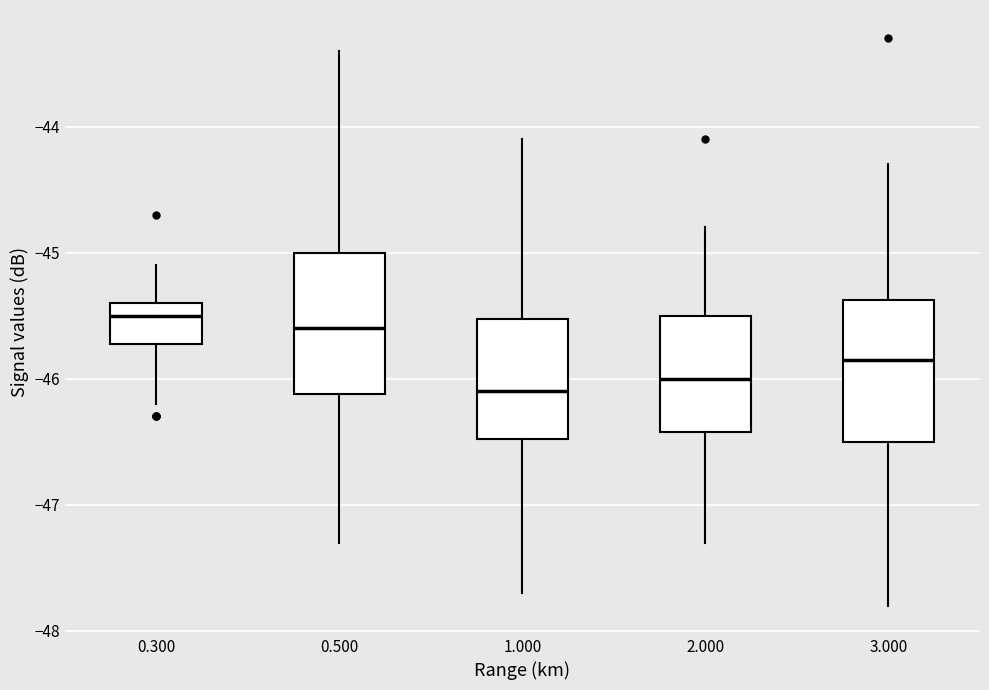

Reading left to right, transcribe this box plot: for each box, give where its median line is, the range the box spans, and where its two whiskers end, as read against the y-axis. The values are not printed on the chart, so give them approximately, as read against the axis.

0.300: median -45.5, box -45.7 to -45.4, whiskers -46.2 to -45.1
0.500: median -45.6, box -46.1 to -45.0, whiskers -47.3 to -43.4
1.000: median -46.1, box -46.5 to -45.5, whiskers -47.7 to -44.1
2.000: median -46.0, box -46.4 to -45.5, whiskers -47.3 to -44.8
3.000: median -45.8, box -46.5 to -45.4, whiskers -47.8 to -44.3